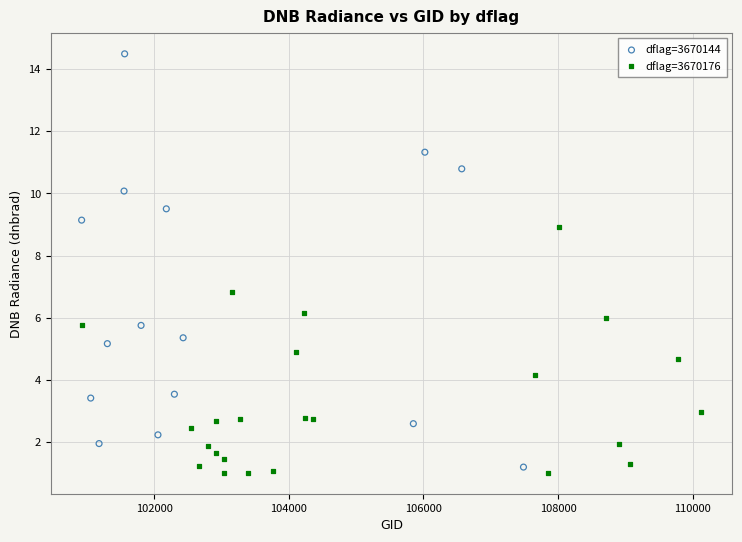

Which series reaches the maximum Y coordinate?

dflag=3670144